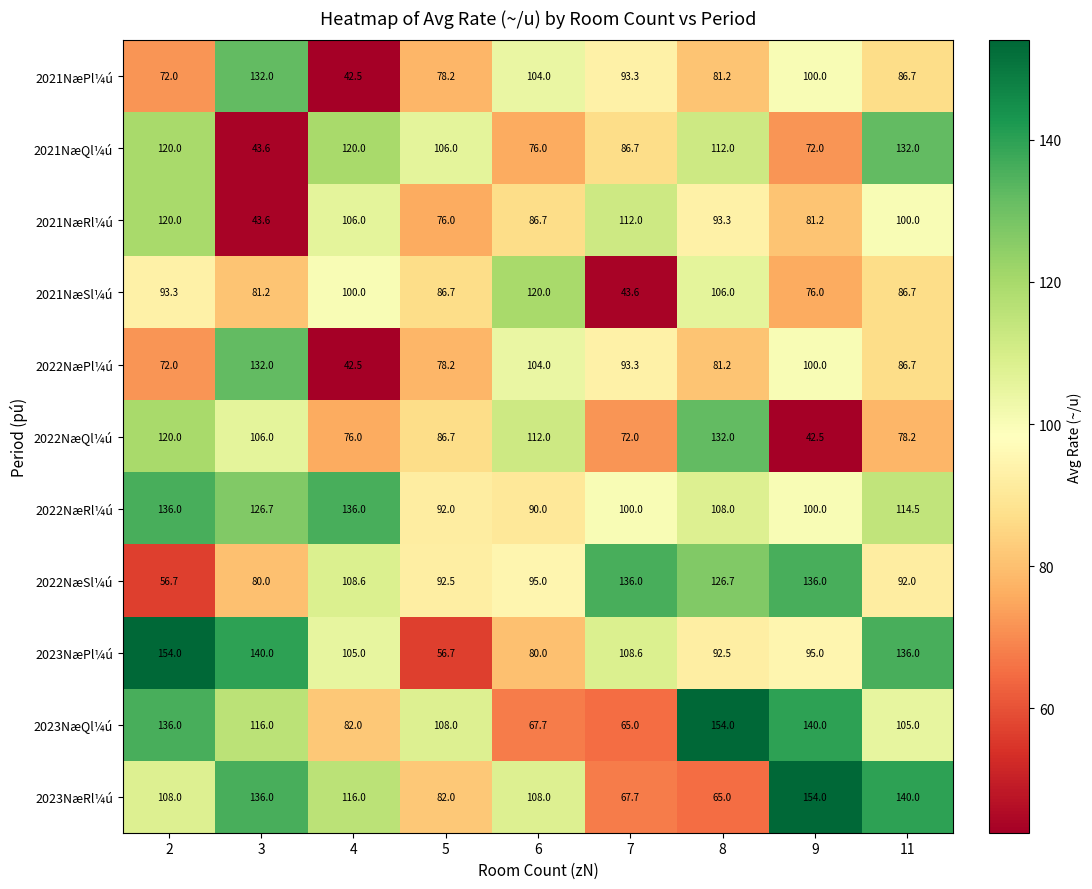

Rank the categories by 2021NæRl¼ú value from highest to lowest.

2, 7, 4, 11, 8, 6, 9, 5, 3